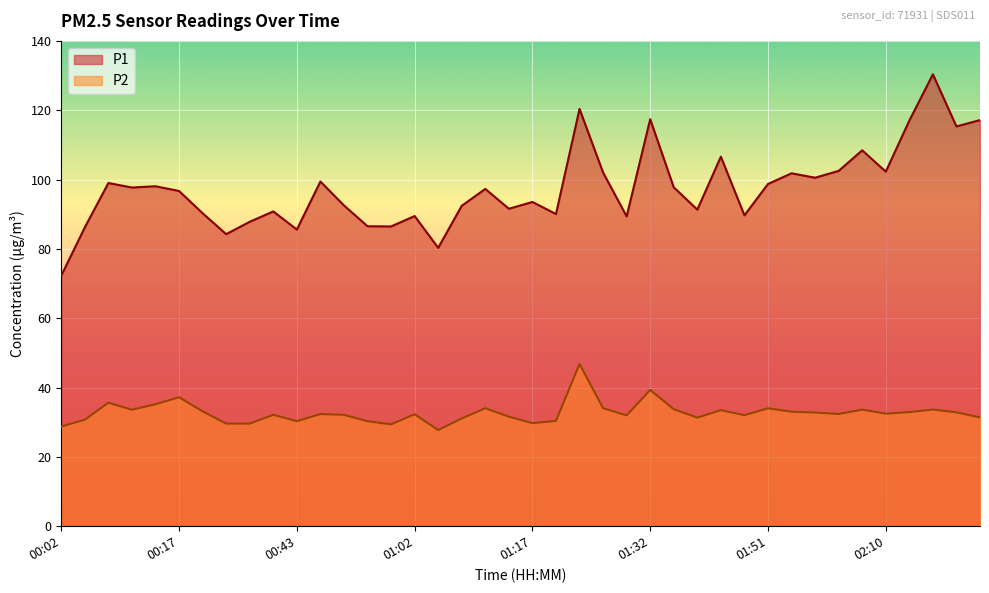

Rank the series at 01:29 from highest to lowest value.

P1, P2